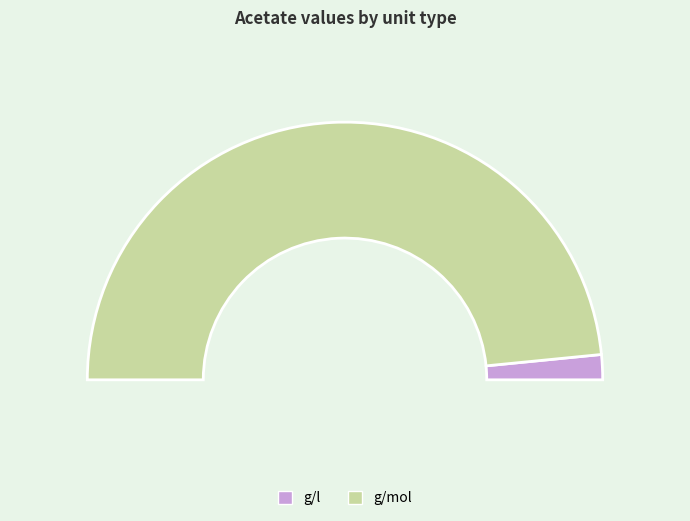

To the nearest percent, what is the combined percentage of g/l and g/mol?

100%